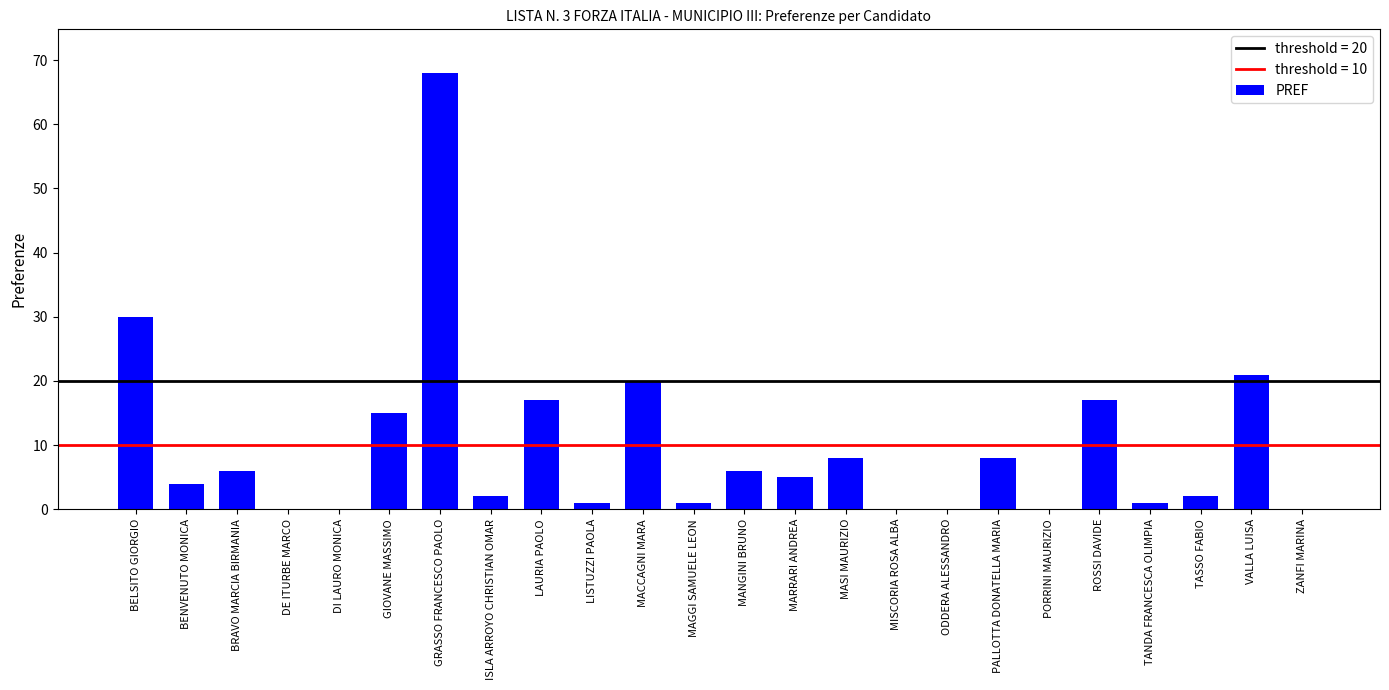

Does the chart contain stacked bars?

No